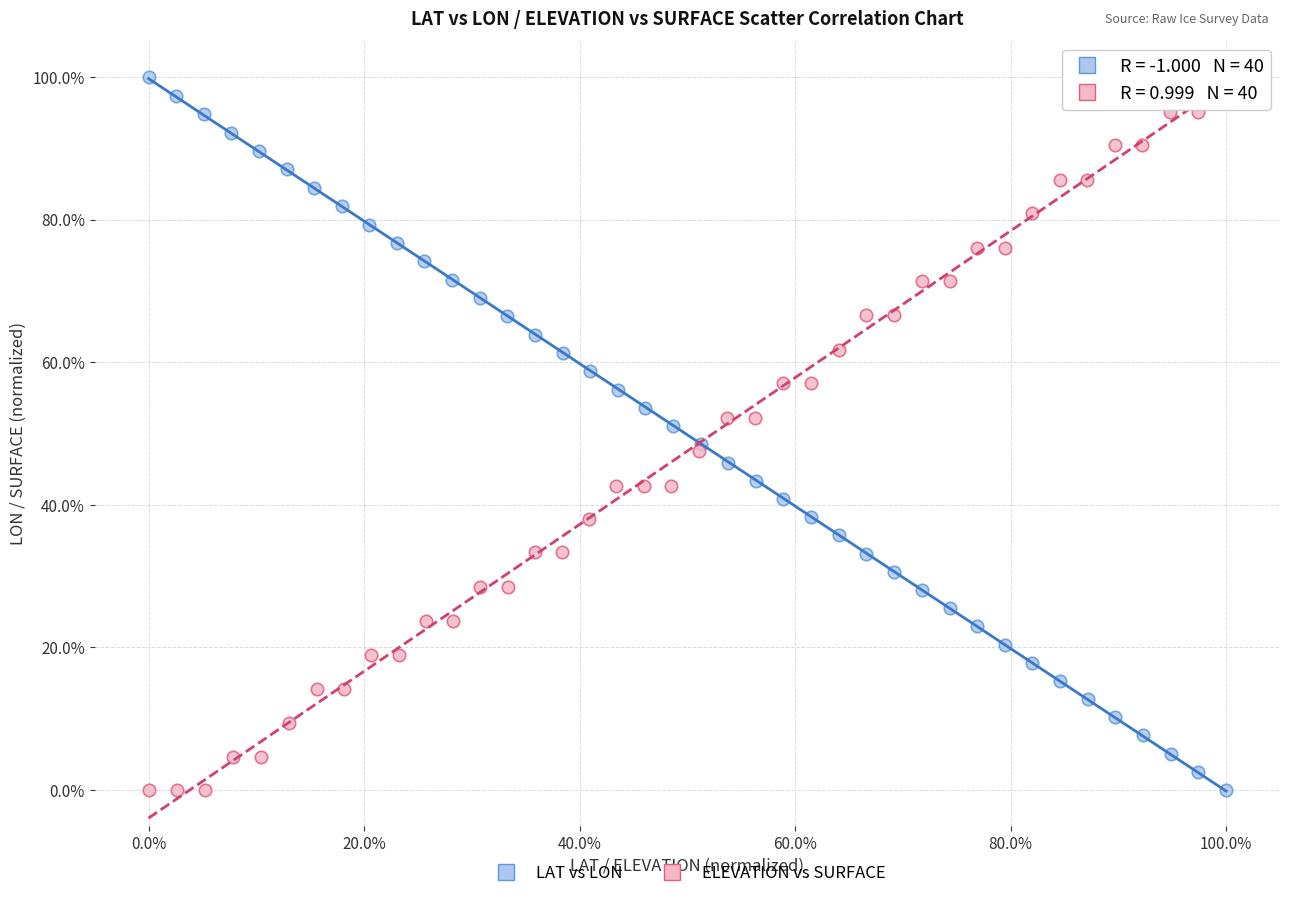

What are all the series names shown in the legend?

LAT vs LON, ELEVATION vs SURFACE